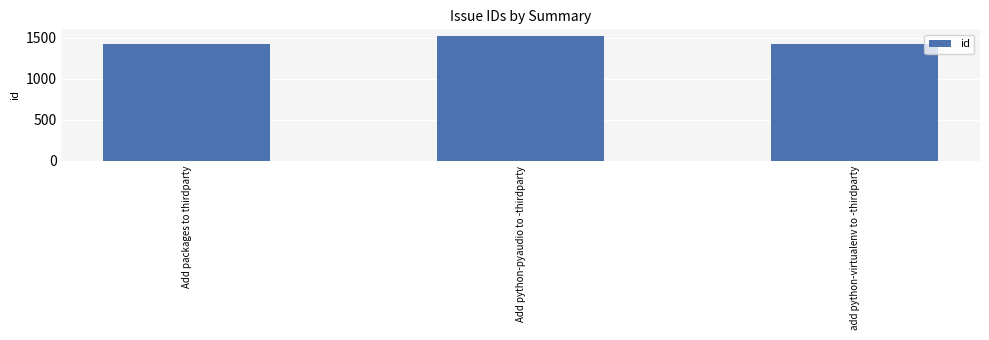

What position from the right is add python-virtualenv to -thirdparty?

1